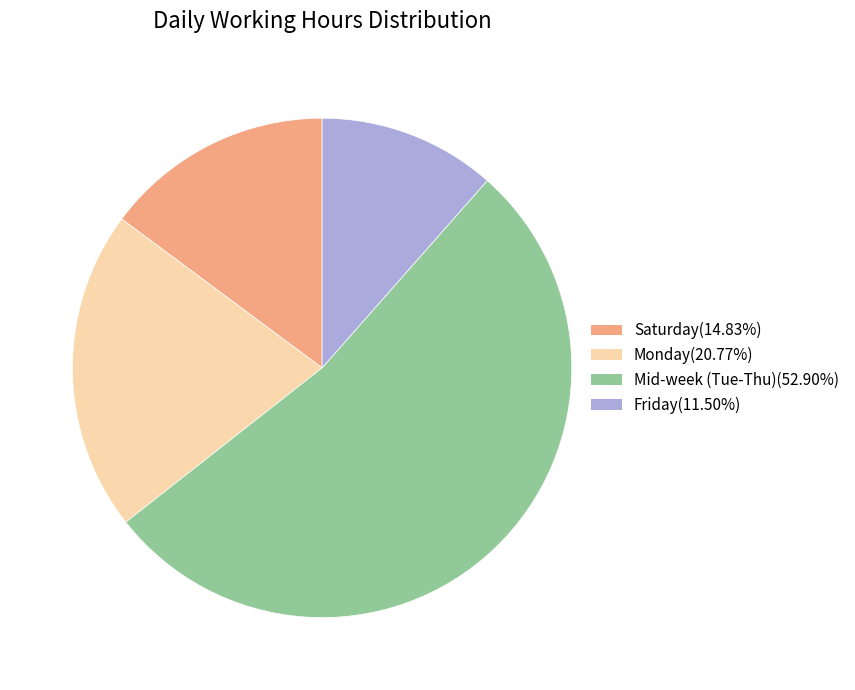

Do Mid-week (Tue-Thu)(52.90%) and Friday(11.50%) together represent more than half of the pie?

Yes